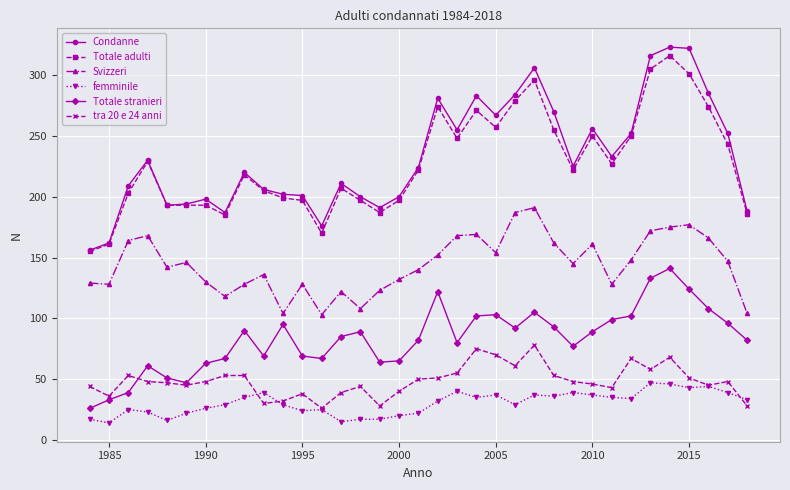

True or false: Condanne has more than 2 points higher than both neighbors.

True